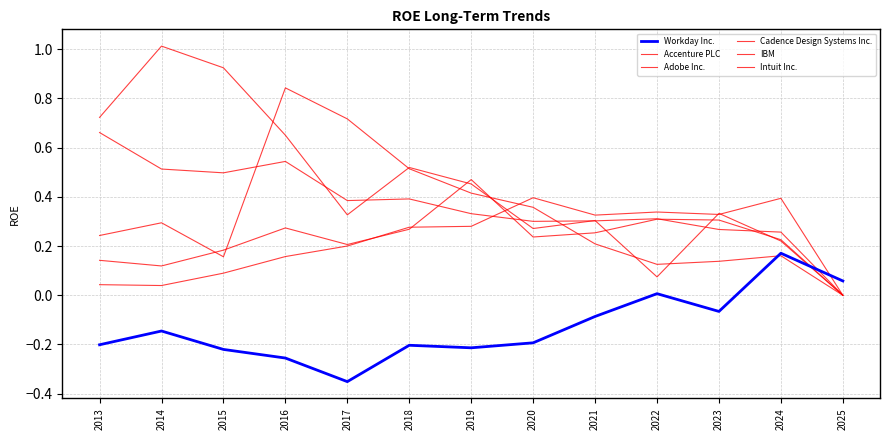

Reading left to right, extract all data points from this chart.

Workday Inc.: 2013=-0.2	2014=-0.1	2015=-0.2	2016=-0.3	2017=-0.4	2018=-0.2	2019=-0.2	2020=-0.2	2021=-0.1	2022=0.0	2023=-0.1	2024=0.2	2025=0.1
Accenture PLC: 2013=0.7	2014=0.5	2015=0.5	2016=0.5	2017=0.4	2018=0.4	2019=0.3	2020=0.3	2021=0.3	2022=0.3	2023=0.3	2024=0.3	2025=0.0
Adobe Inc.: 2013=0.0	2014=0.0	2015=0.1	2016=0.2	2017=0.2	2018=0.3	2019=0.3	2020=0.4	2021=0.3	2022=0.3	2023=0.3	2024=0.4	2025=0.0
Cadence Design Systems Inc.: 2013=0.1	2014=0.1	2015=0.2	2016=0.3	2017=0.2	2018=0.3	2019=0.5	2020=0.2	2021=0.3	2022=0.3	2023=0.3	2024=0.2	2025=0.0
IBM: 2013=0.7	2014=1.0	2015=0.9	2016=0.7	2017=0.3	2018=0.5	2019=0.5	2020=0.3	2021=0.3	2022=0.1	2023=0.3	2024=0.2	2025=0.0
Intuit Inc.: 2013=0.2	2014=0.3	2015=0.2	2016=0.8	2017=0.7	2018=0.5	2019=0.4	2020=0.4	2021=0.2	2022=0.1	2023=0.1	2024=0.2	2025=0.0